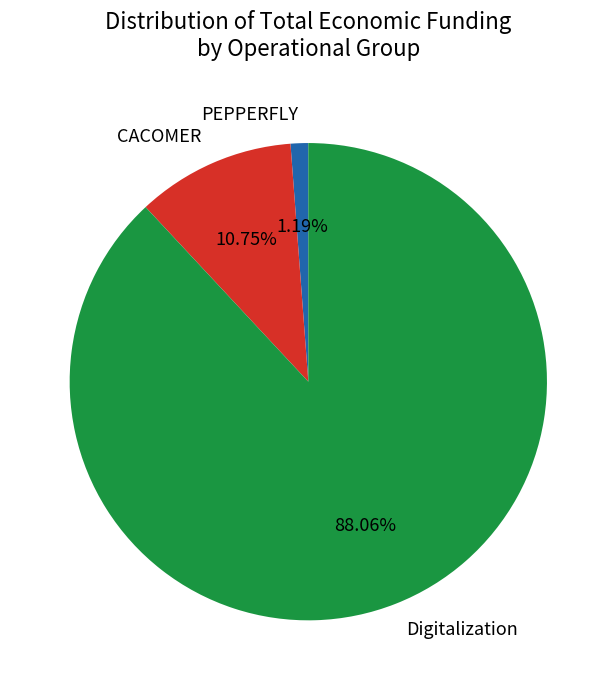

To the nearest percent, what is the combined percentage of Digitalization and CACOMER?

99%